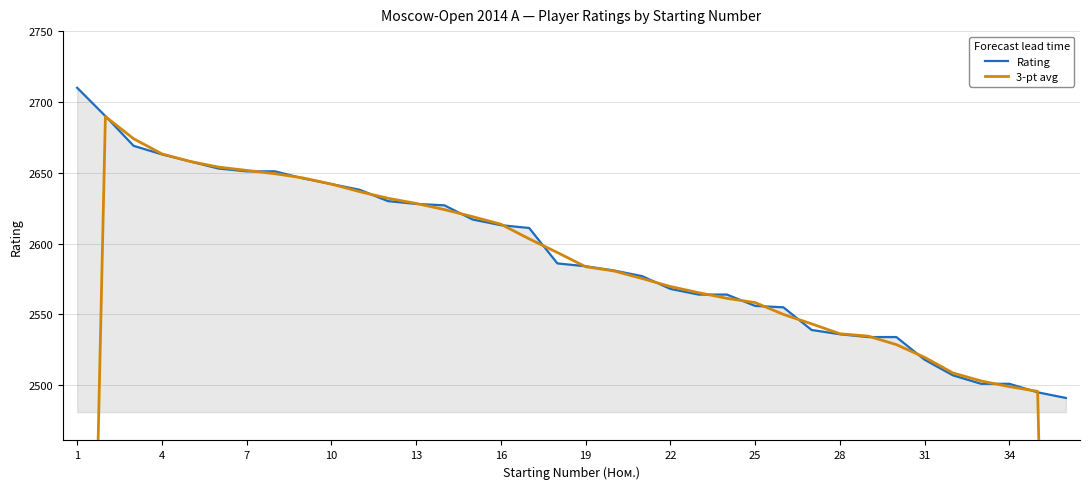

The value of Rating at 25 is 1479. True or false?

False